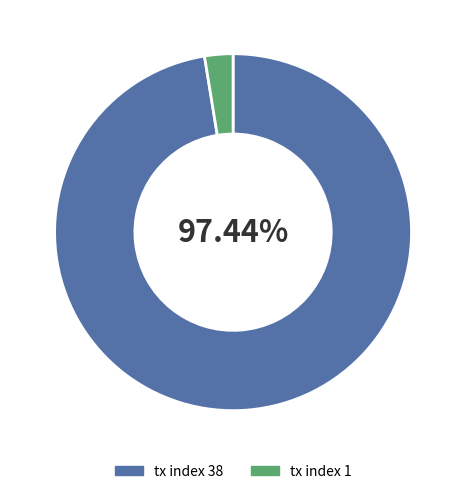

What is the smallest slice in the pie chart?

tx index 1